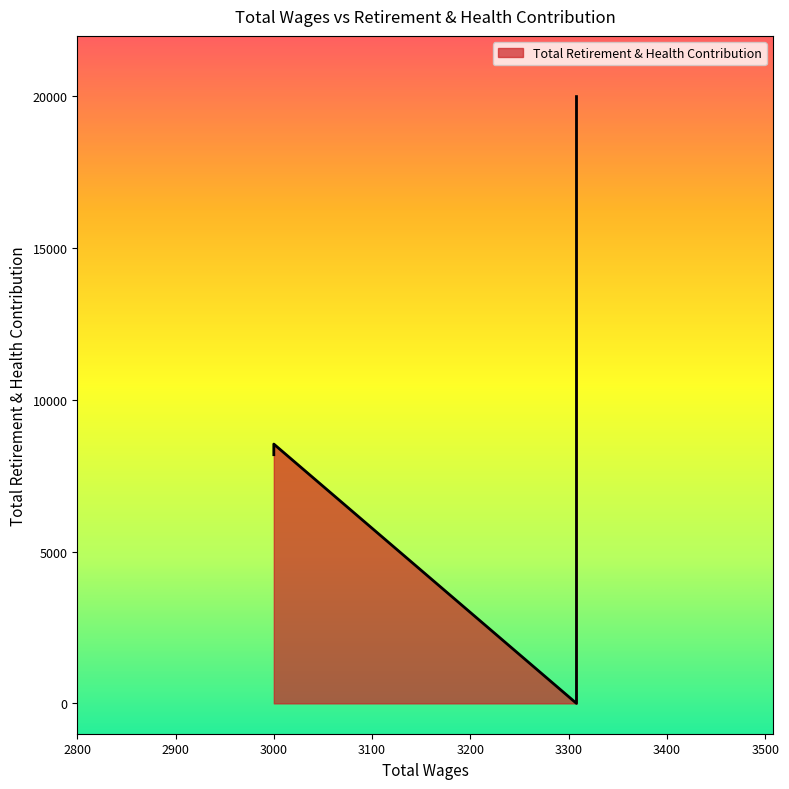

True or false: the data shows -6352 at 3308.0.

False